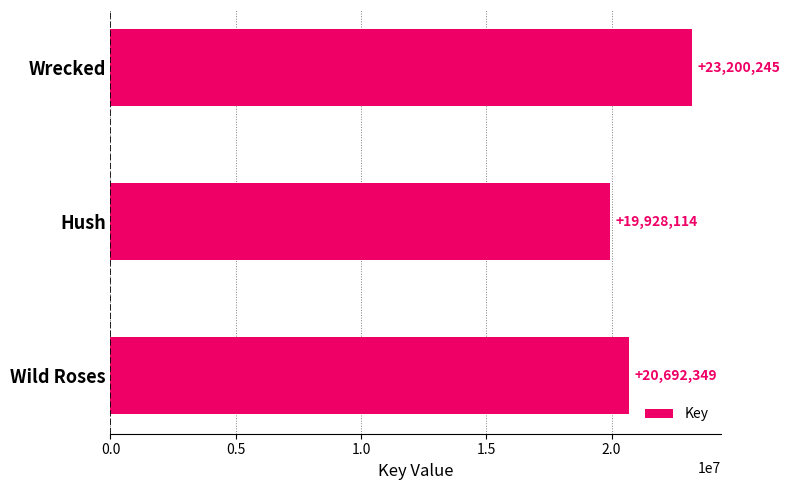

Where is the data nearest to the value 21564179?

Wild Roses